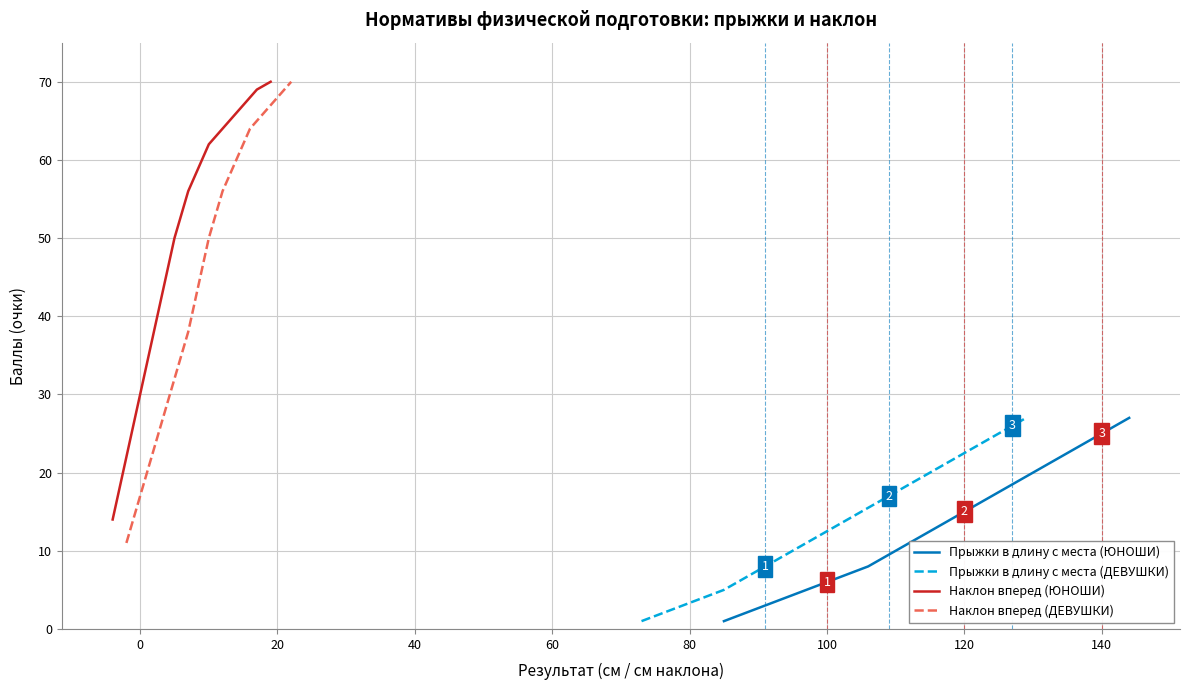

What is the minimum value shown in the chart?

1